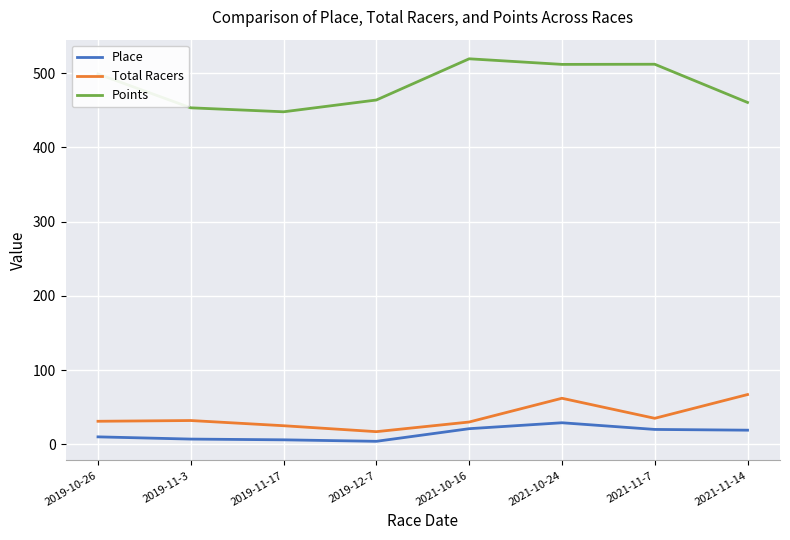

Which series changed the most between 2021-10-24 and 2021-11-7?

Total Racers